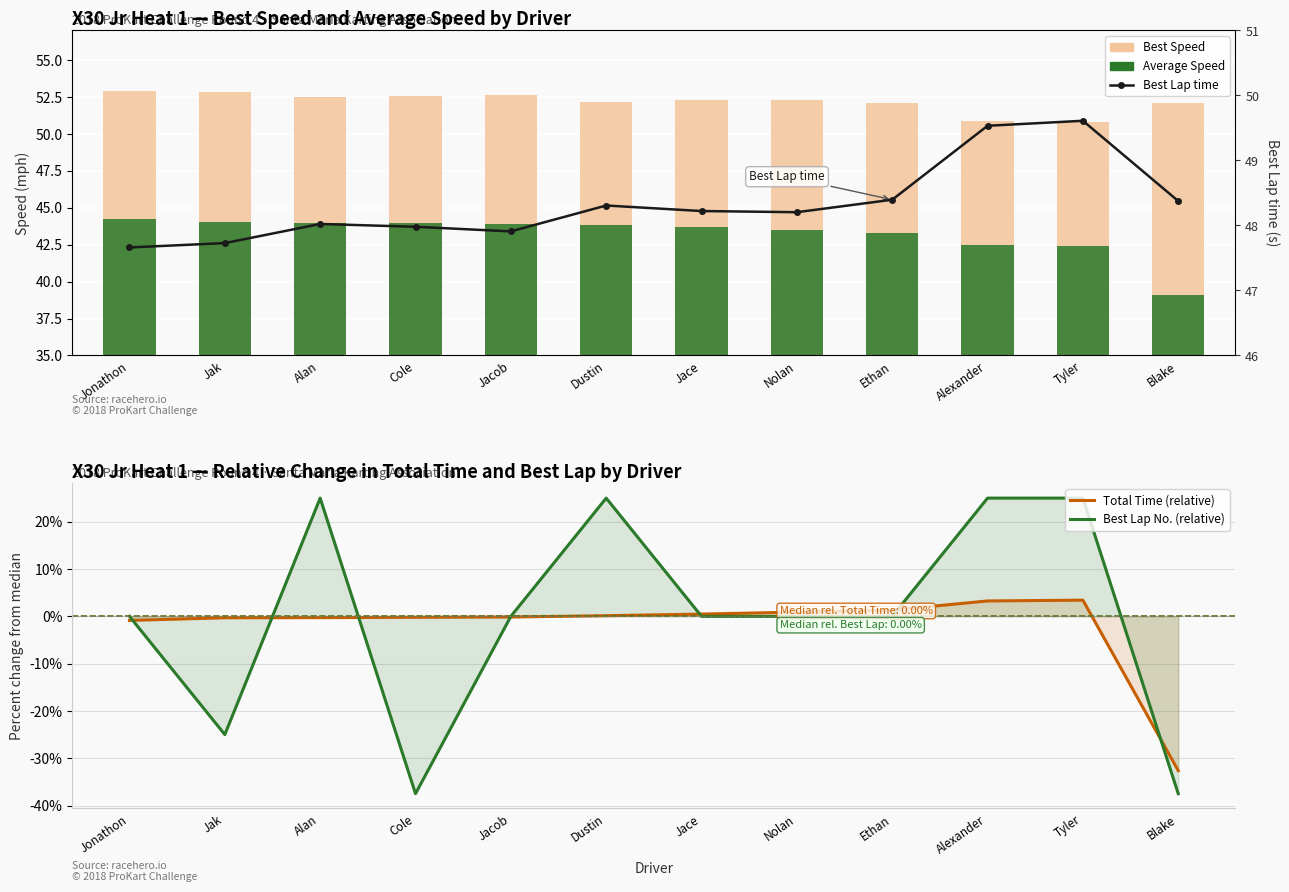

At how many categories does at least one series exceed 40?

12